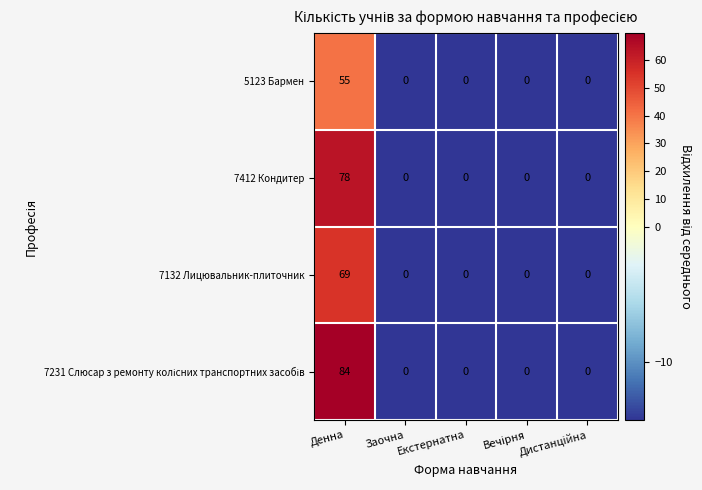

What is the maximum value shown in the chart?

84